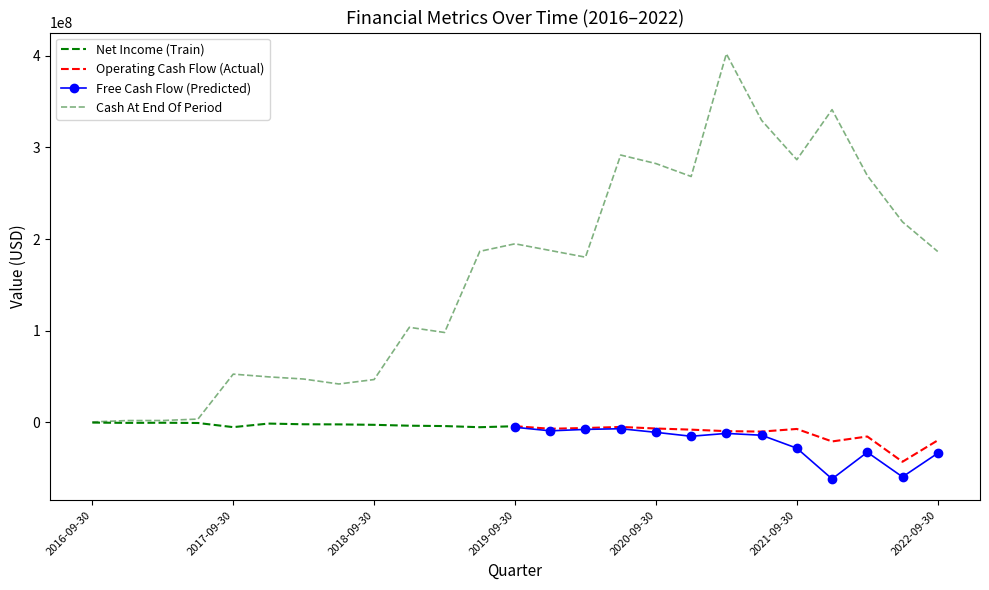

What is the lowest value of the Operating Cash Flow (Actual) series?

-43059000